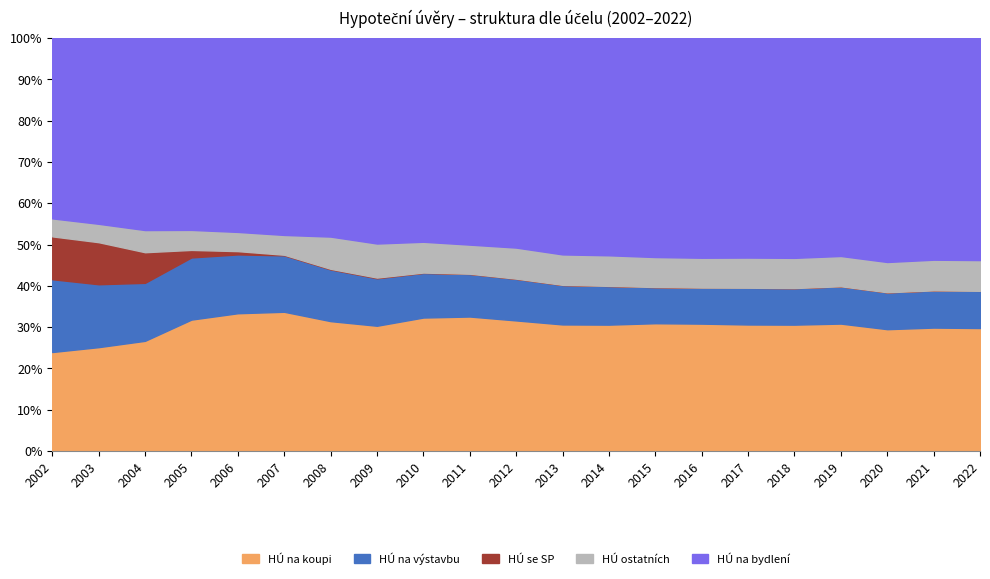

True or false: Počet HÚ na koupi (ks) and Počet HÚ ostatních (ks) cross at least once.

False